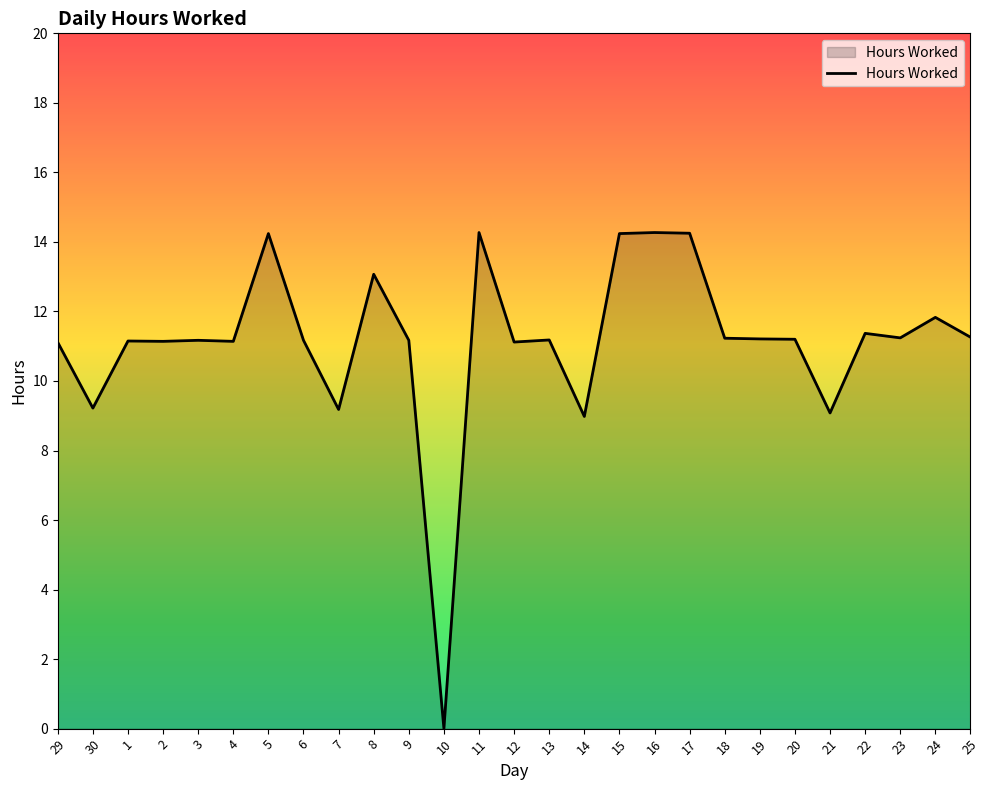

Which label corresponds to the smallest value in the chart?

10